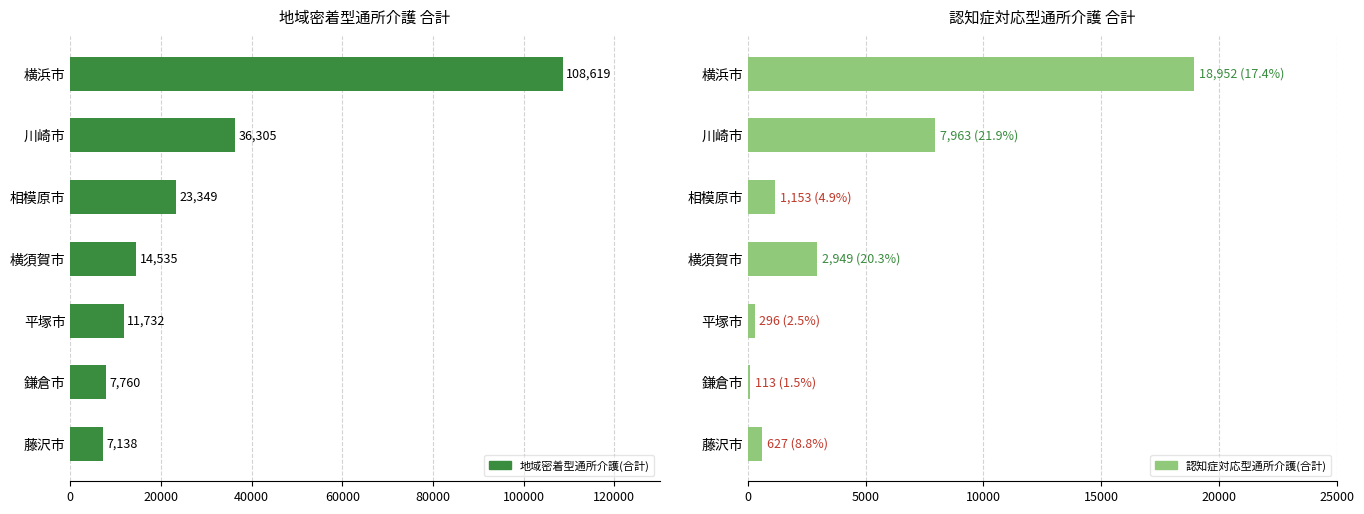

List the series in order of their overall mean, lowest first.

認知症対応型通所介護(合計), 地域密着型通所介護(合計)